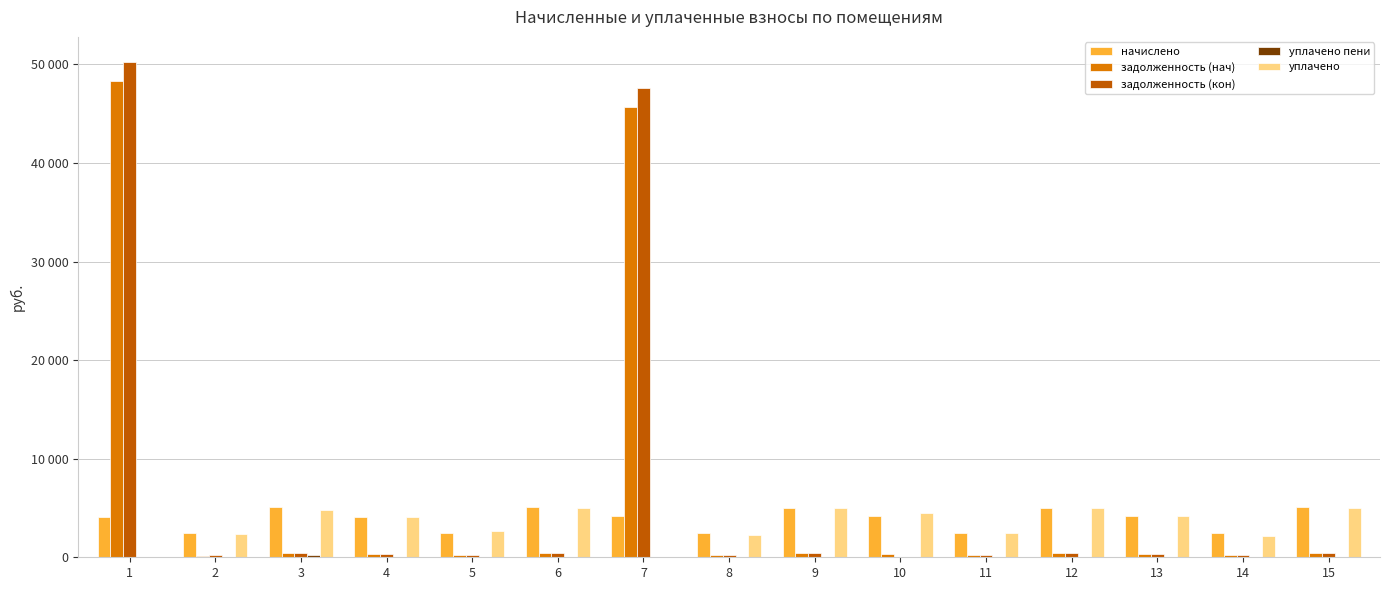

The value of задолженность (нач) at 3 is 753.2. True or false?

False